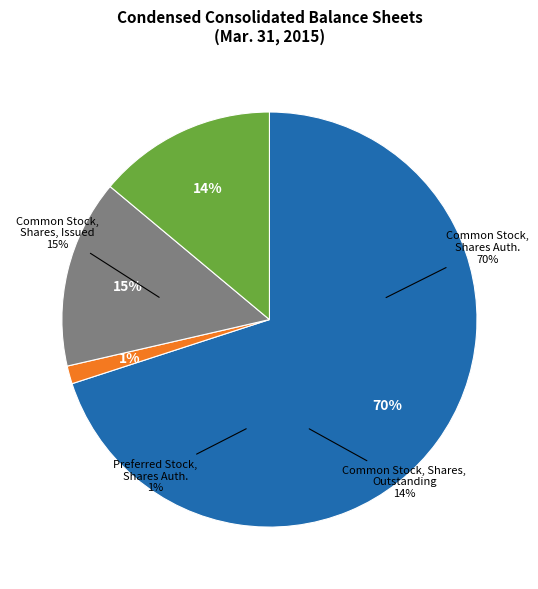

Is it true that Common Stock, Shares Authorized is 84% of the pie?

False